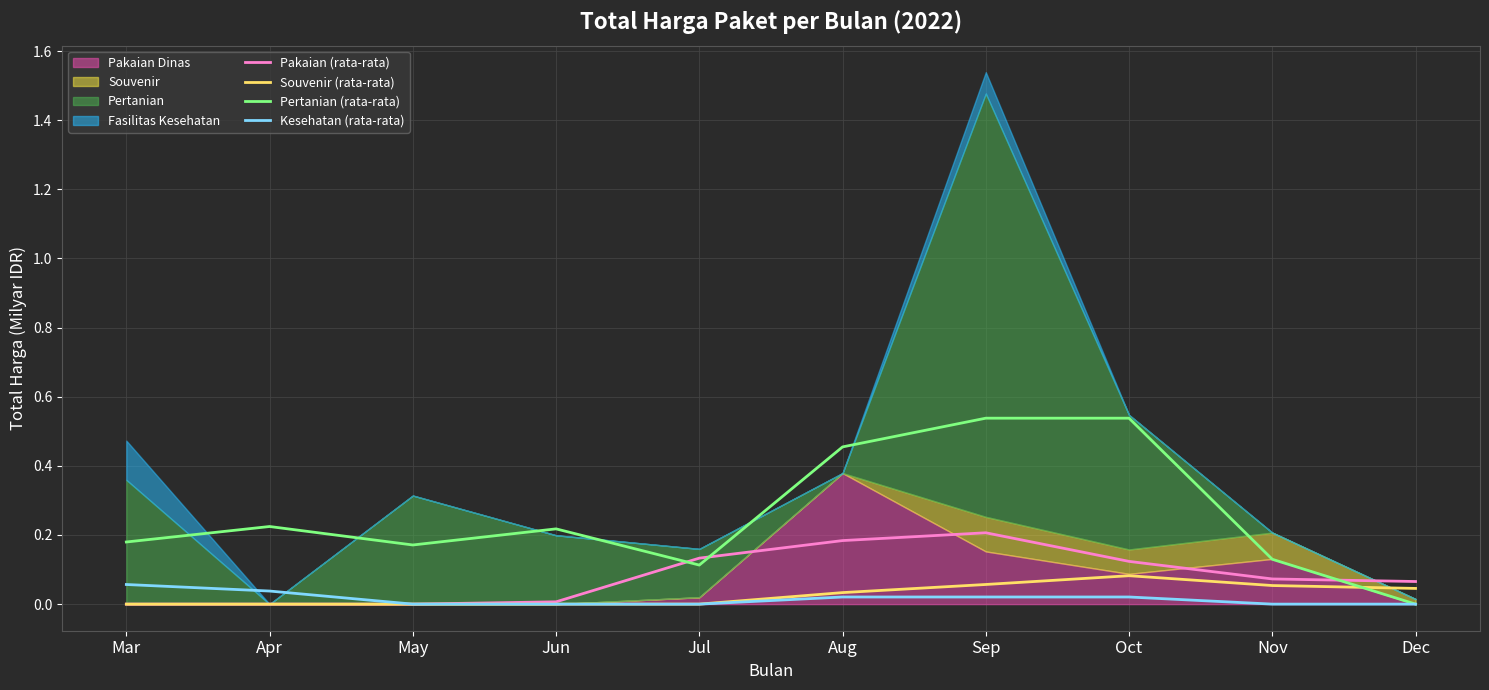

How many Pertanian (rata-rata) values are between 0 and 1?

10